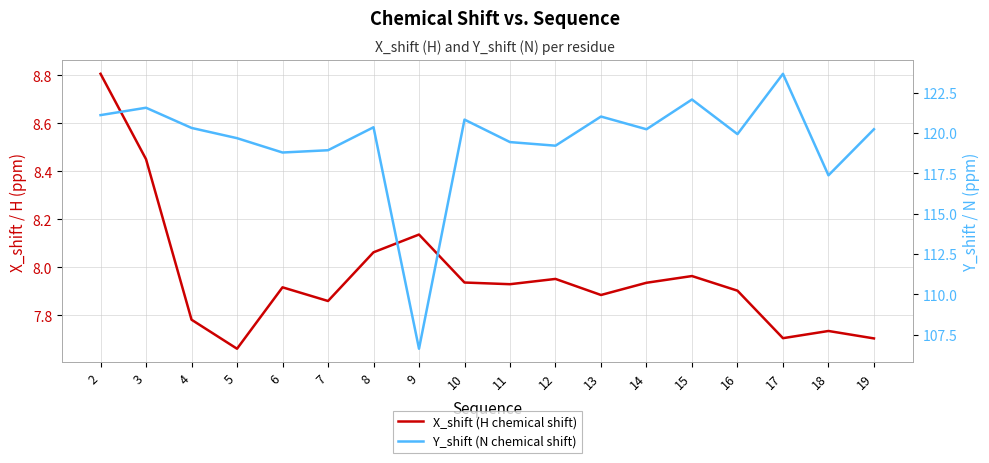

Which label corresponds to the largest value in the chart?

17